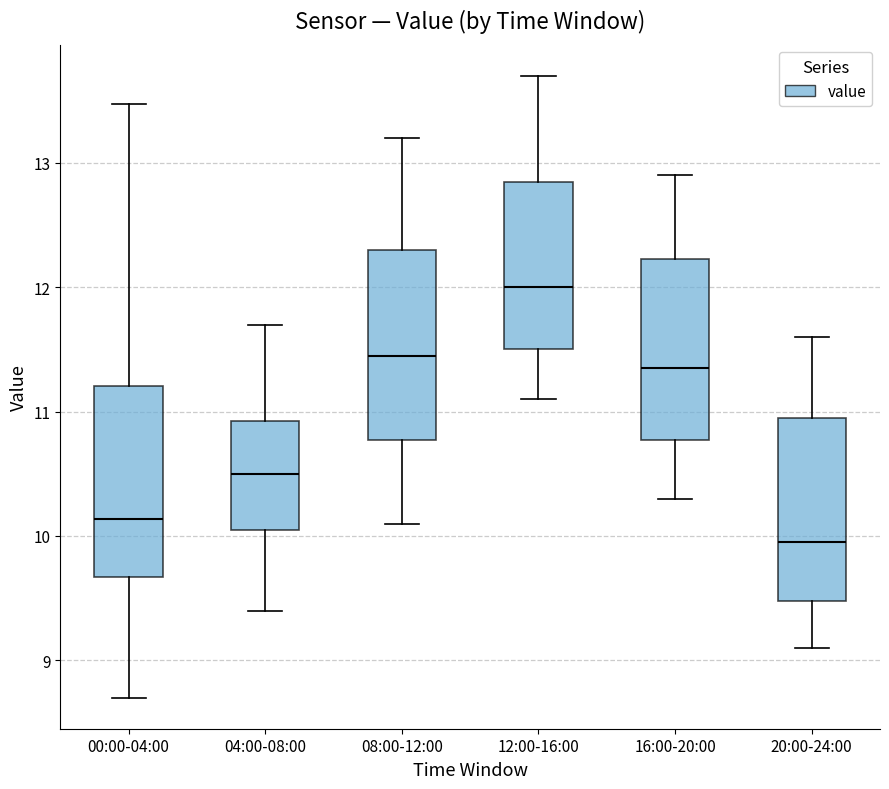

Which box's median line is the highest?

12:00-16:00